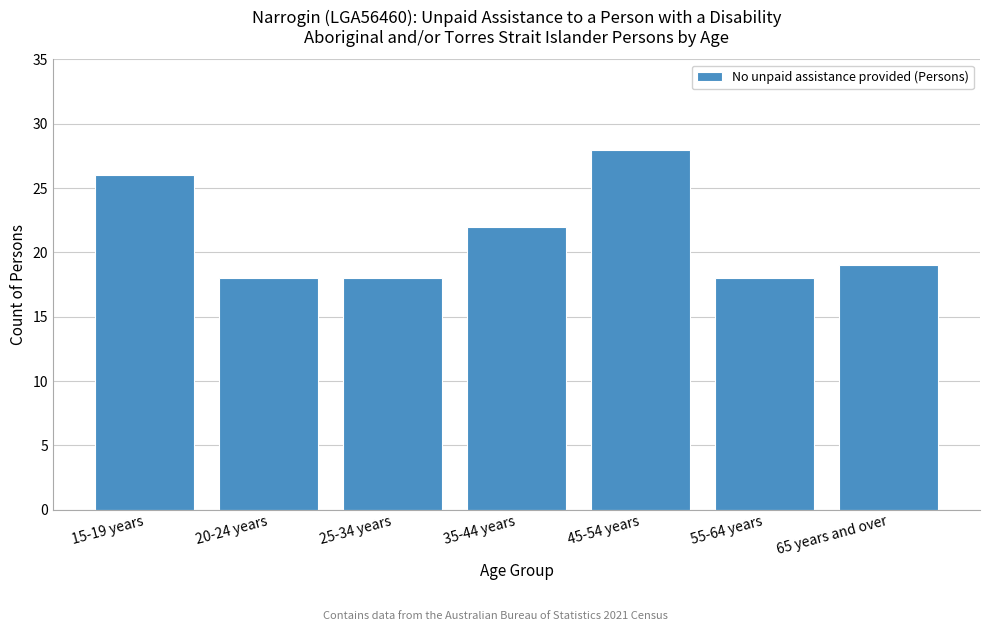

Reading left to right, what are all the values shown in this chart?

26	18	18	22	28	18	19